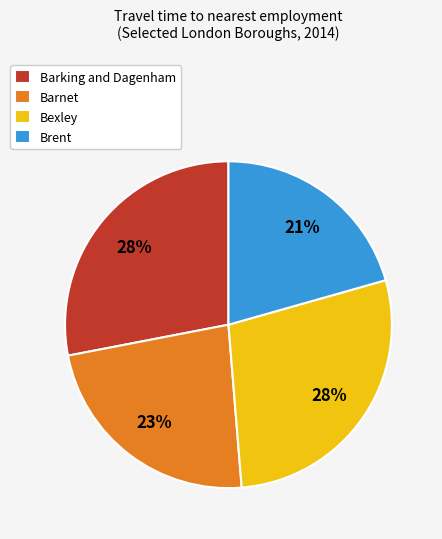

Is Barking and Dagenham the majority of the pie?

No